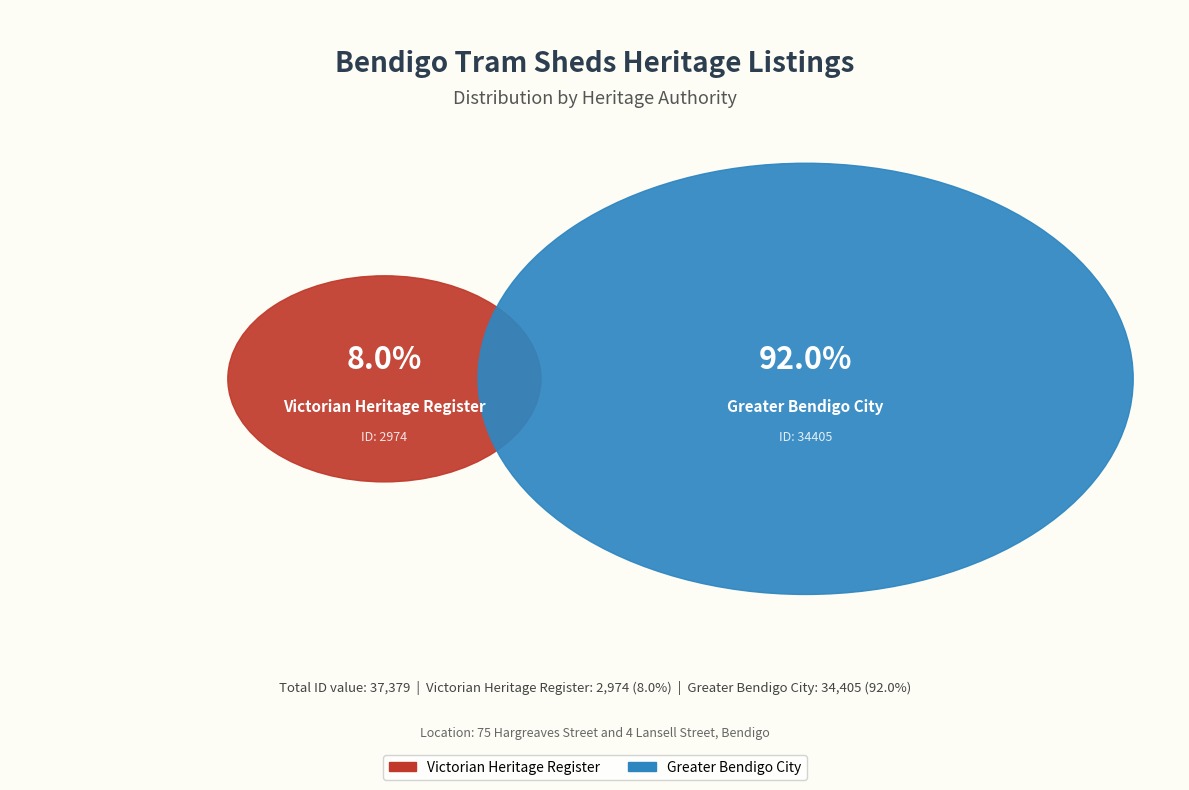

How many slices are in this pie chart?

2